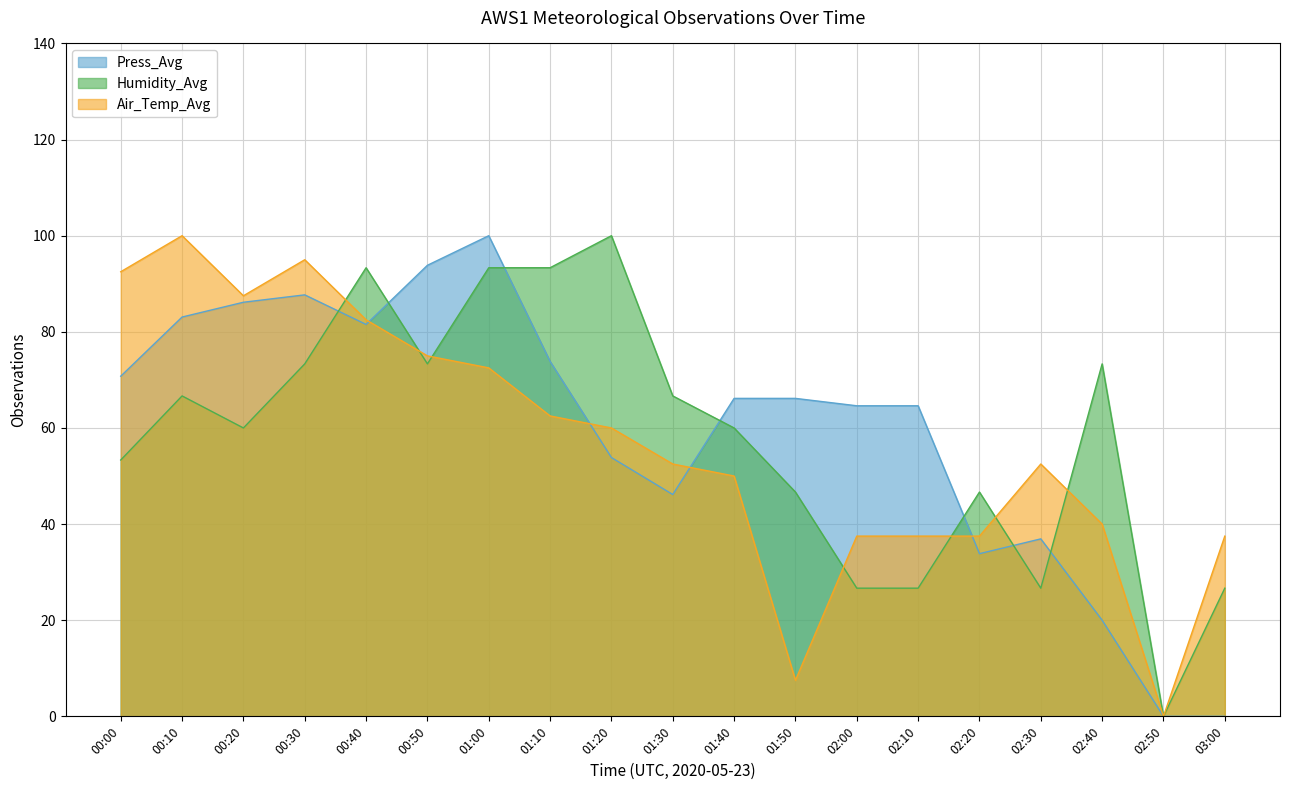

How many interior local peaks does the Press_Avg series have?

3